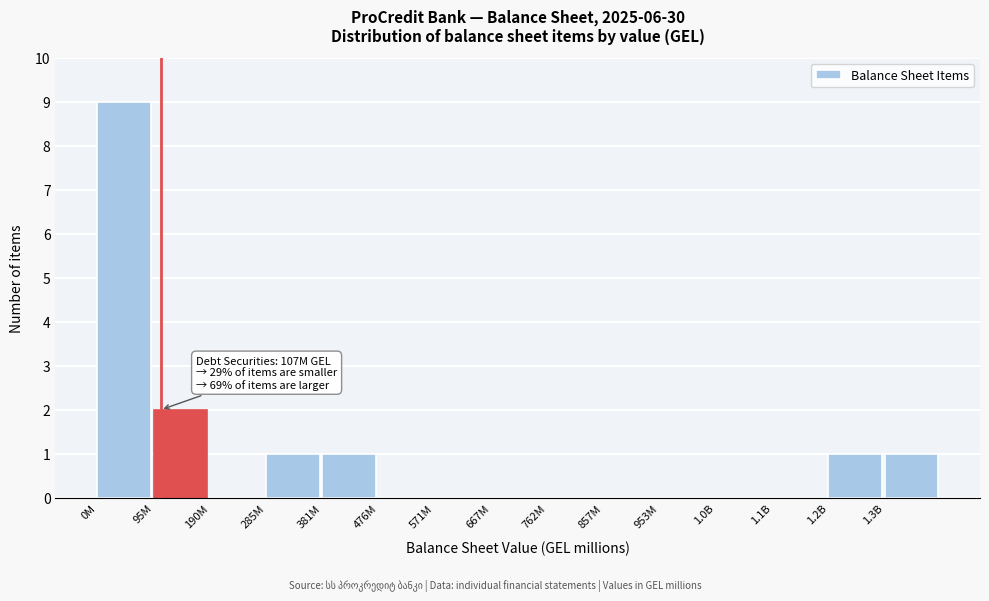

Reading left to right, transcribe all the data shown in this chart.

0M=9	95M=2	190M=0	285M=1	381M=1	476M=0	571M=0	667M=0	762M=0	857M=0	953M=0	1.0B=0	1.1B=0	1.2B=1	1.3B=1